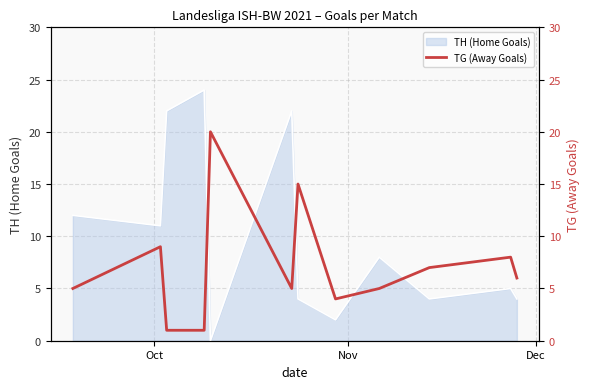

What is the maximum value for TH (Home Goals)?

24